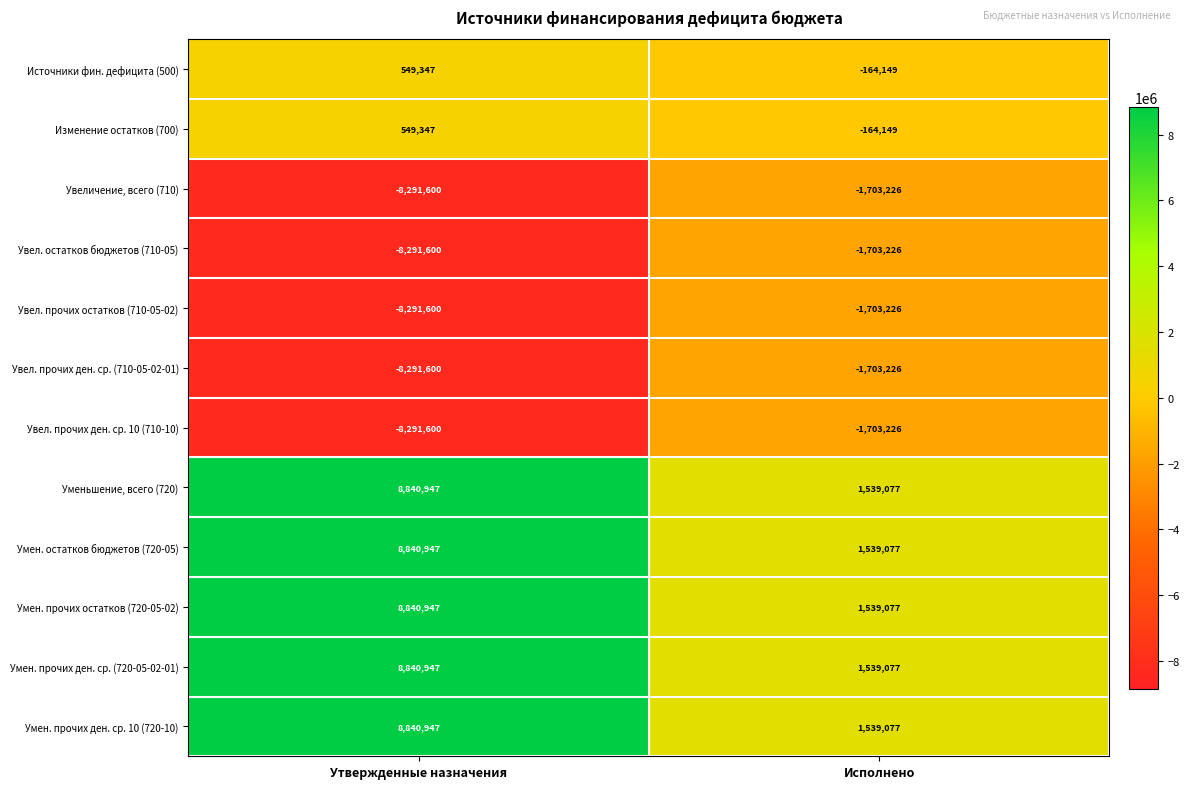

At how many categories does at least one series exceed 2853187?

1